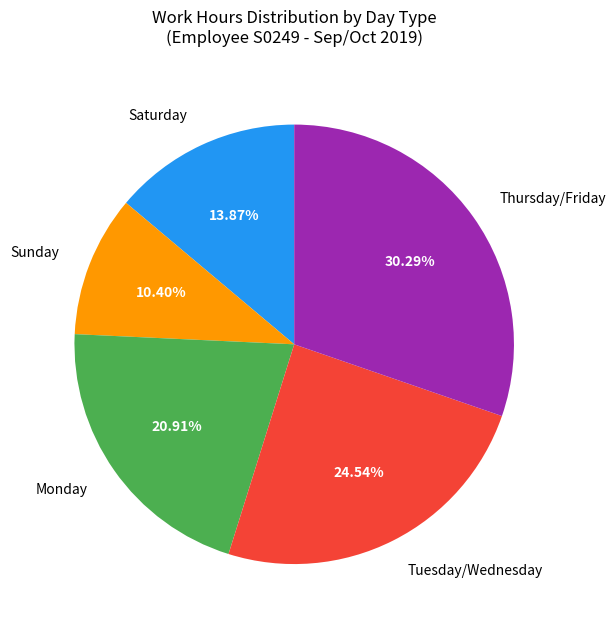

Do Sunday and Thursday/Friday together represent more than half of the pie?

No